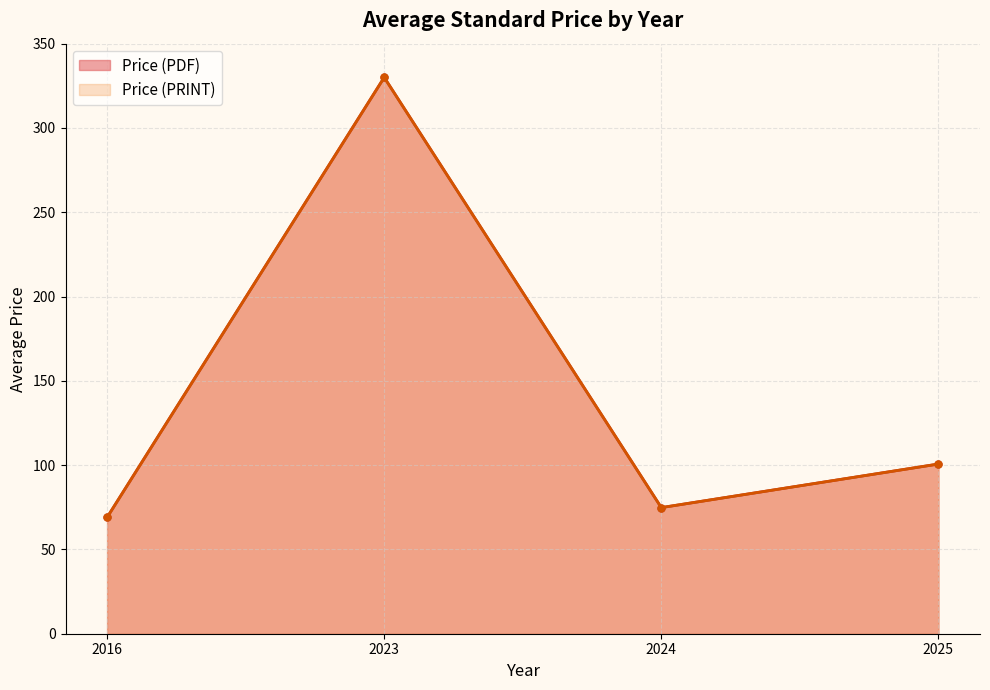

Rank the series by their maximum value, from lowest to highest.

Price (PDF), Price (PRINT)